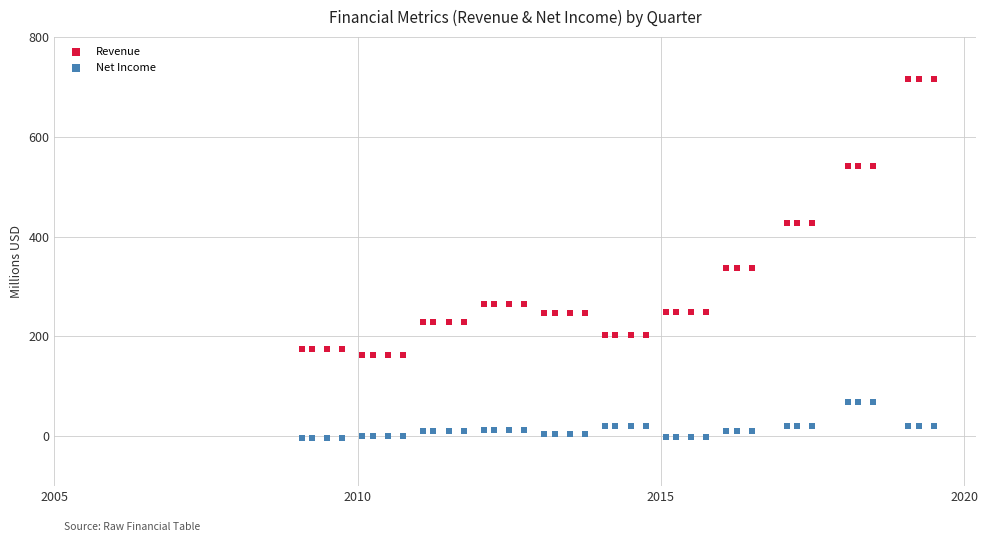

What is the X range (max minus min) for the scatter plot?

10.4